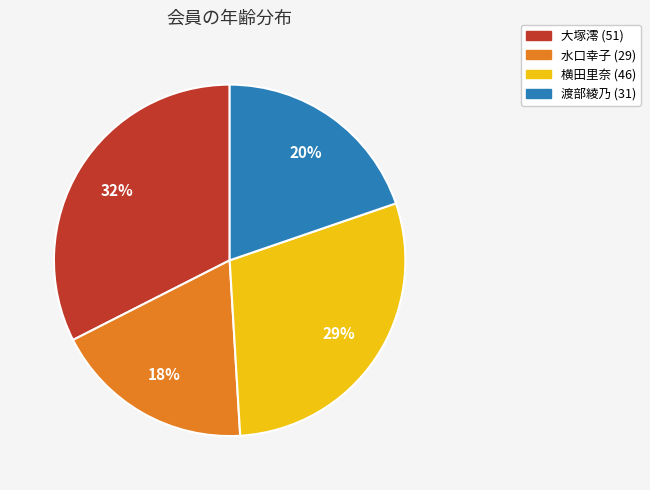

Is there any slice that represents more than half of the pie?

No